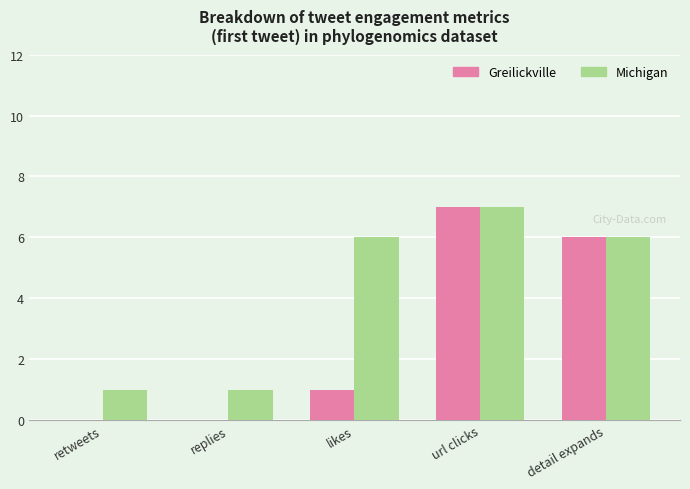

What is the sum of all Greilickville values?

14